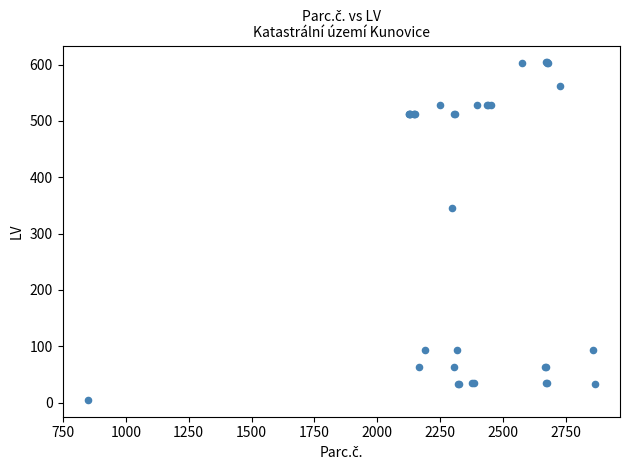

What Y value in the scatter plot is closest to 304?

346